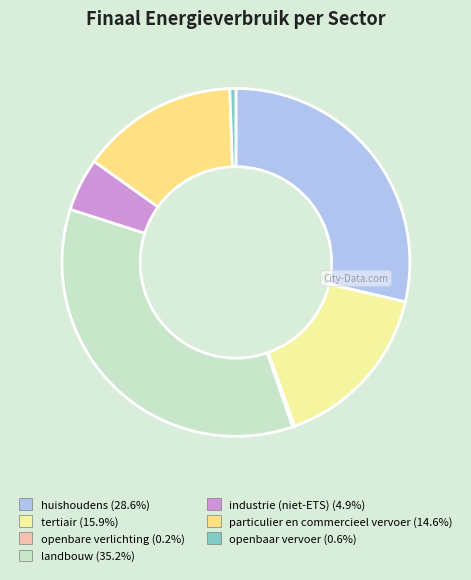

Is there a majority slice in this chart?

No